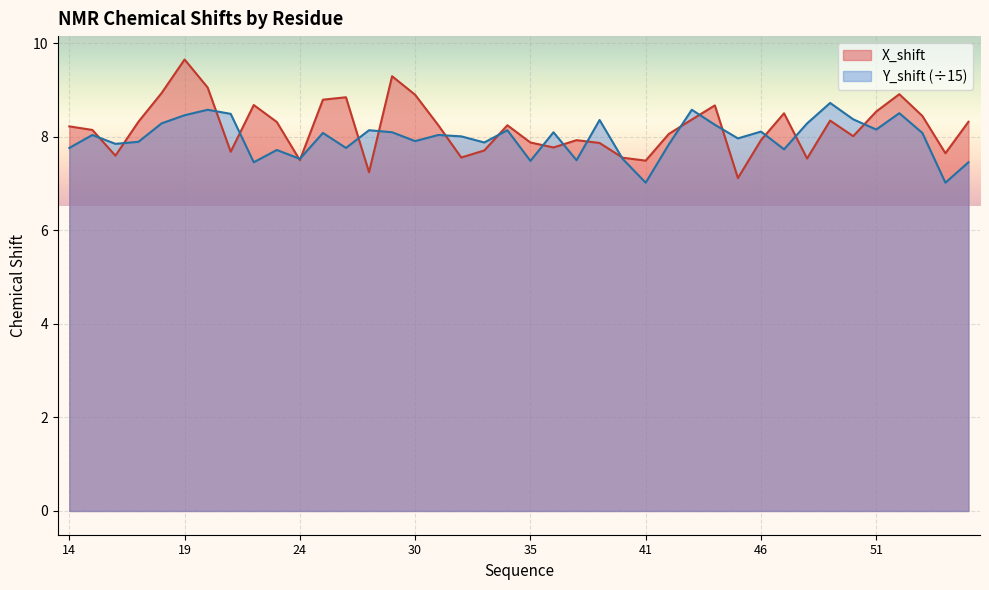

How many data points in Y_shift are less than 8?

18